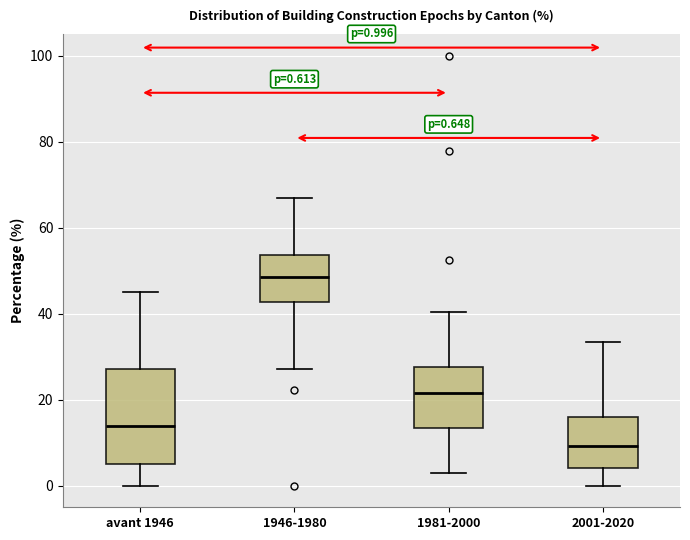

Comparing the boxes themselves (not the whiskers), which one is the tallest?

avant 1946